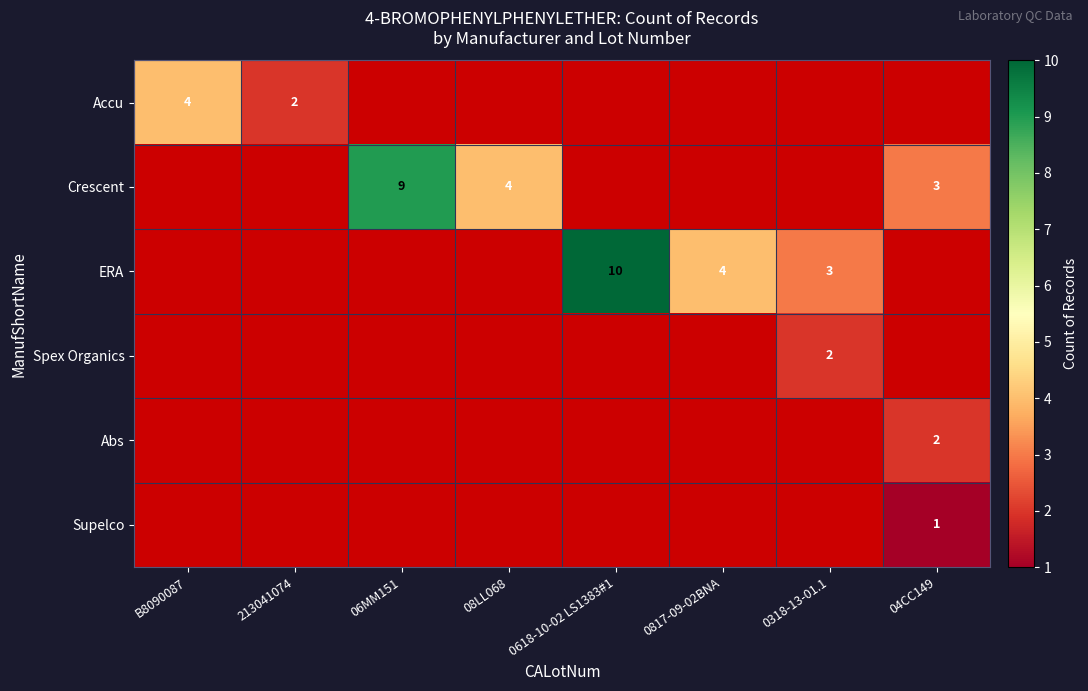

What is the maximum value shown in the chart?

10.0